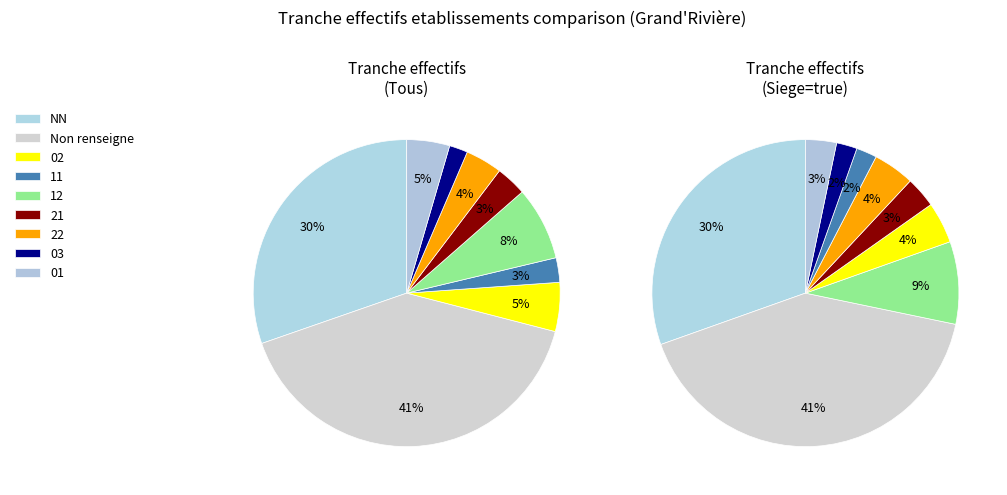

What is the ratio of the value at 11 to the value at 03?

1.3